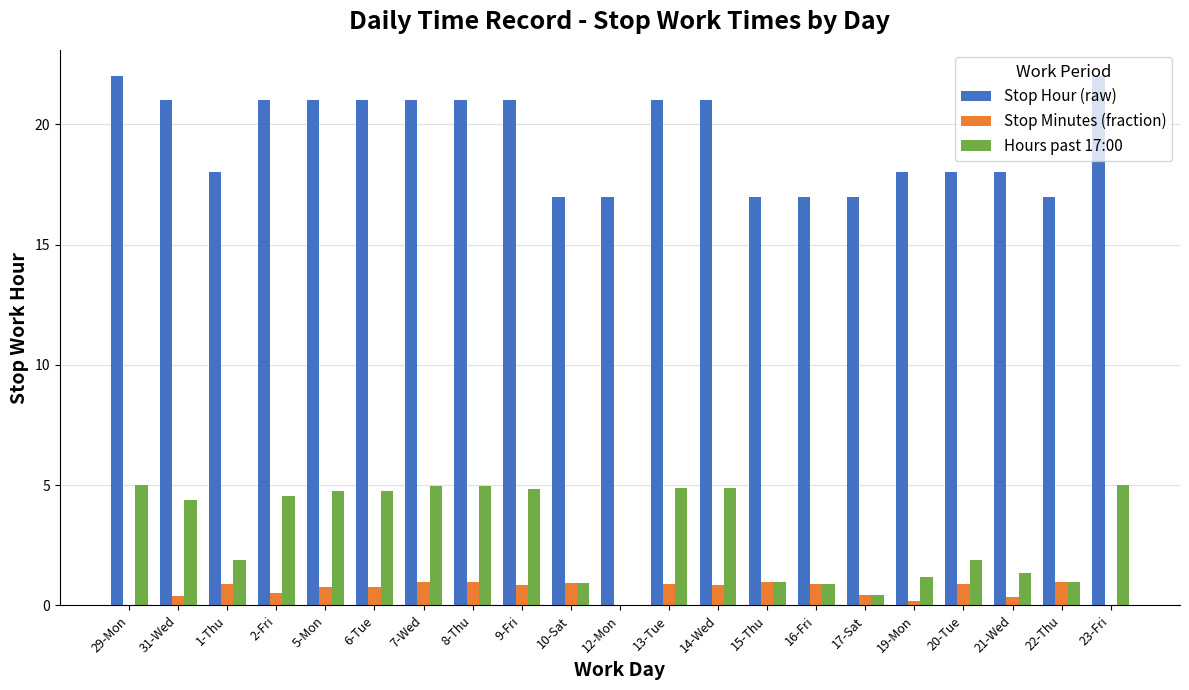

What are all the series names shown in the legend?

Stop Hour (raw), Stop Minutes (fraction), Hours past 17:00